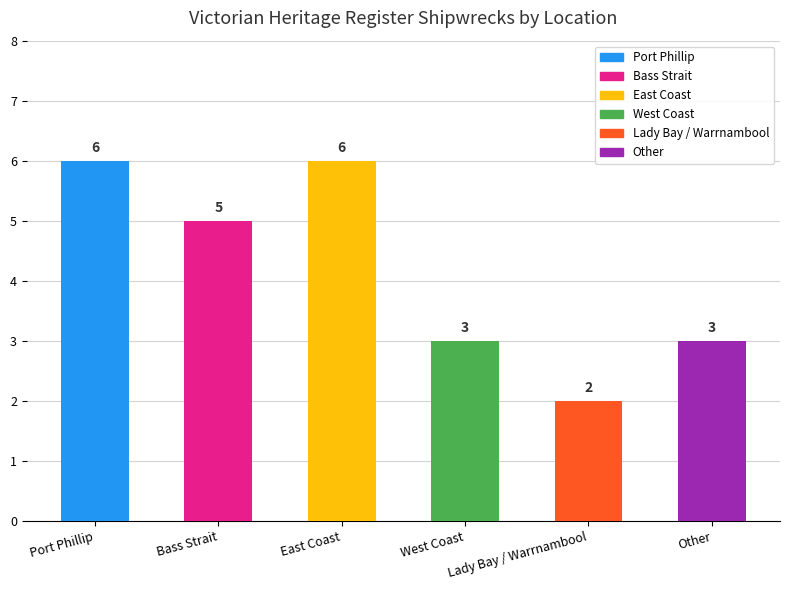

What position from the right is West Coast?

3